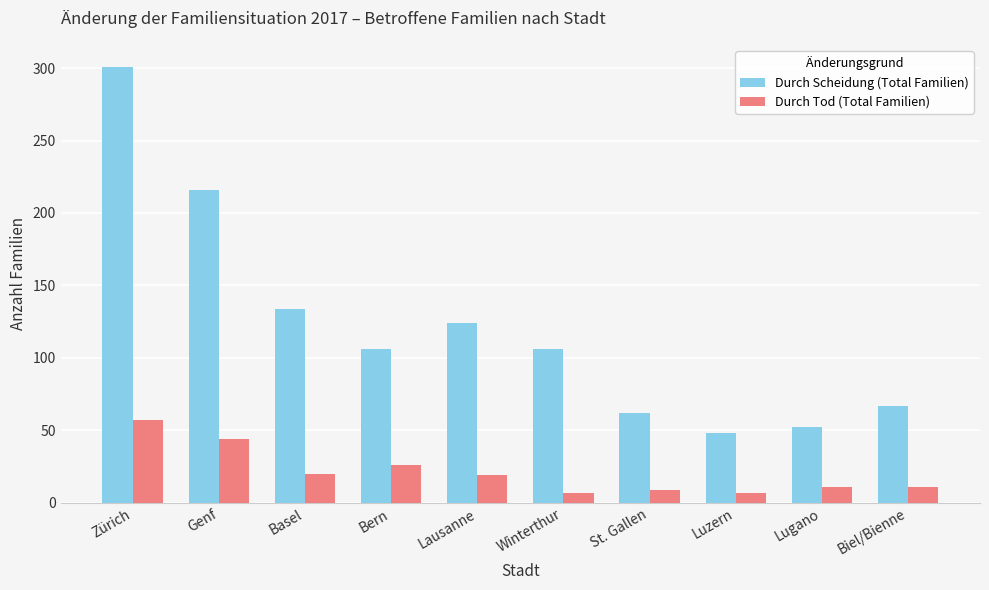

What is the difference between the highest and lowest values at Zürich?

244